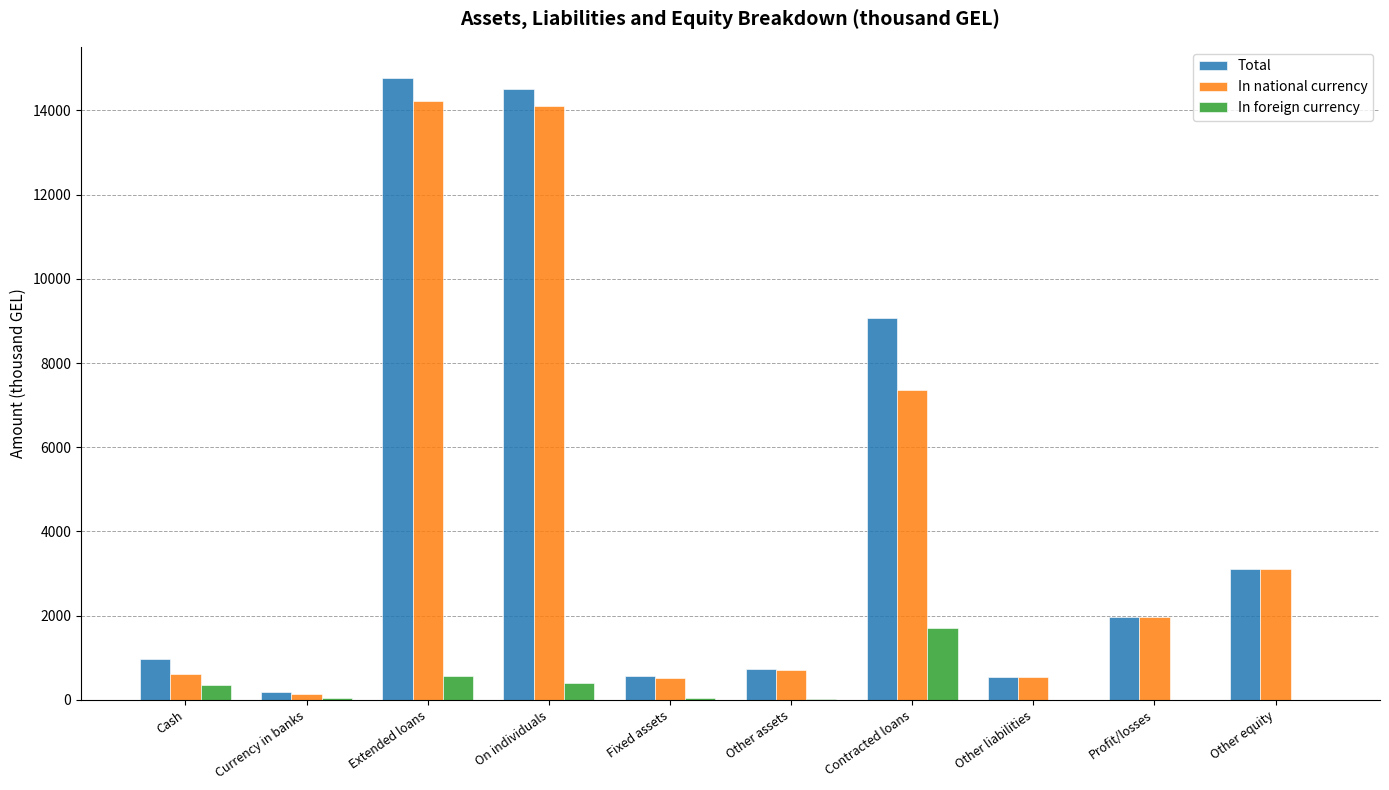

Where is Total nearest to the value 7478?

Contracted loans